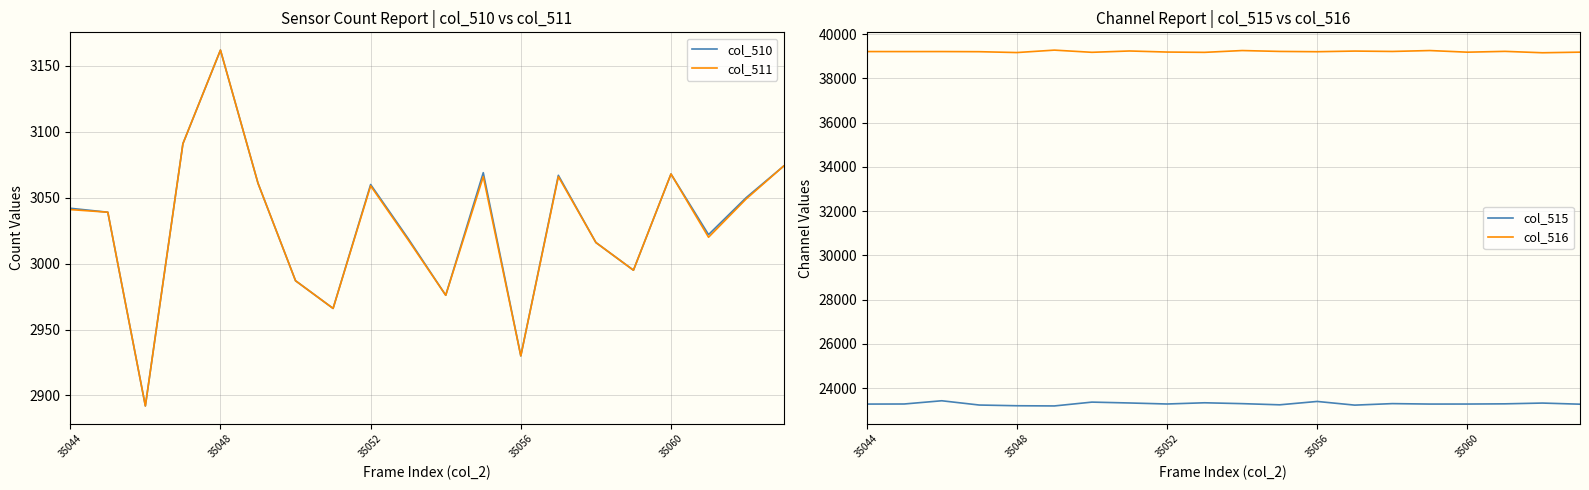

Reading left to right, transcribe all the data shown in this chart.

col_510: 3042	3039	2892	3091	3162	3061	2987	2966	3060	3019	2976	3069	2930	3067	3016	2995	3068	3022	3050	3074
col_511: 3041	3039	2892	3091	3162	3061	2987	2966	3059	3018	2976	3066	2930	3066	3016	2995	3068	3020	3049	3074
col_515: 23277	23281	23427	23234	23202	23193	23366	23327	23281	23336	23297	23244	23396	23230	23298	23278	23279	23288	23323	23272
col_516: 39216	39215	39216	39210	39171	39281	39182	39242	39194	39180	39262	39222	39209	39238	39221	39262	39188	39225	39162	39189